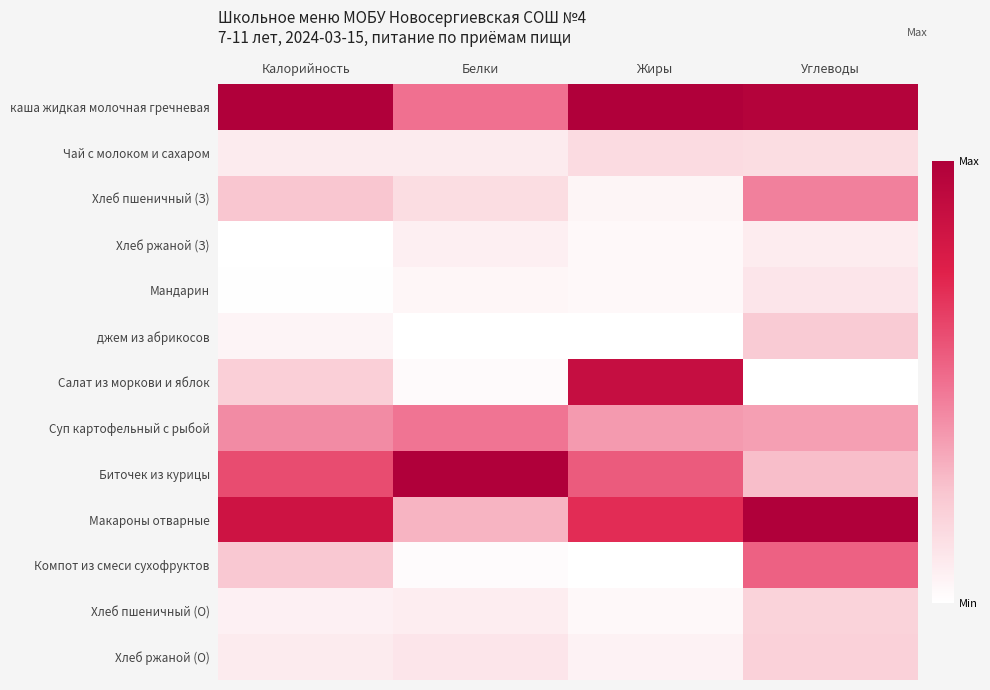

Which series changed the most between Жиры and Углеводы?

Салат из моркови и яблок